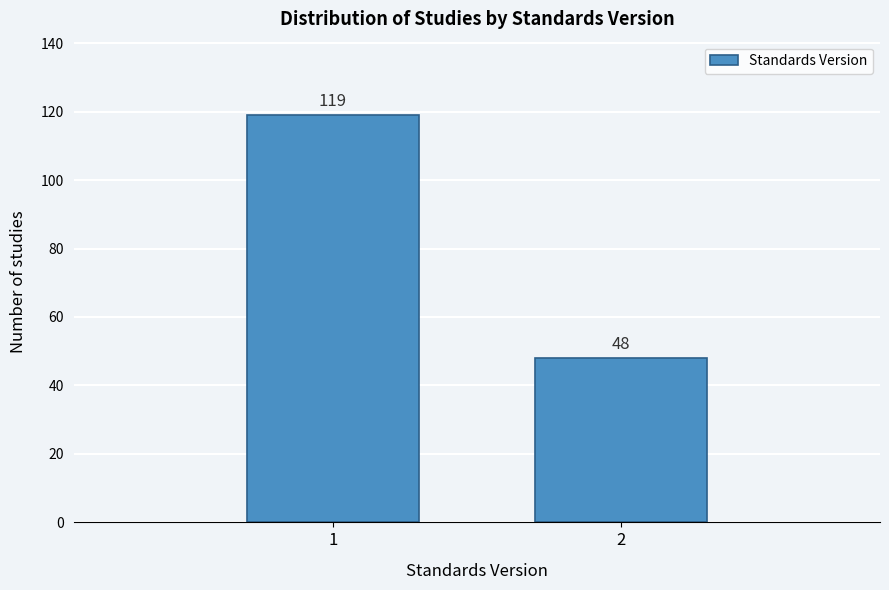

Reading right to left, extract all data points from this chart.

2=48	1=119